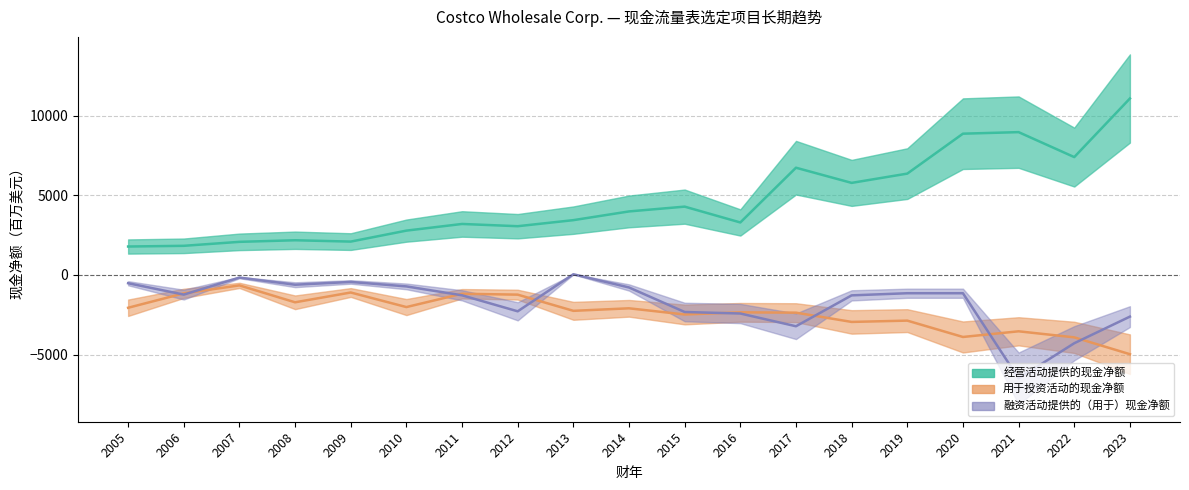

What is the total value across all series at 2013?

1230